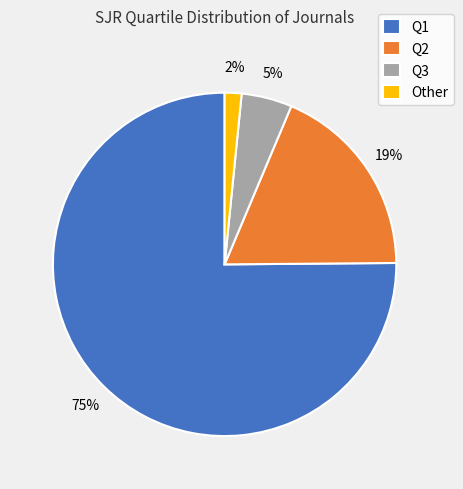

True or false: Q1 accounts for 75% of the total.

True